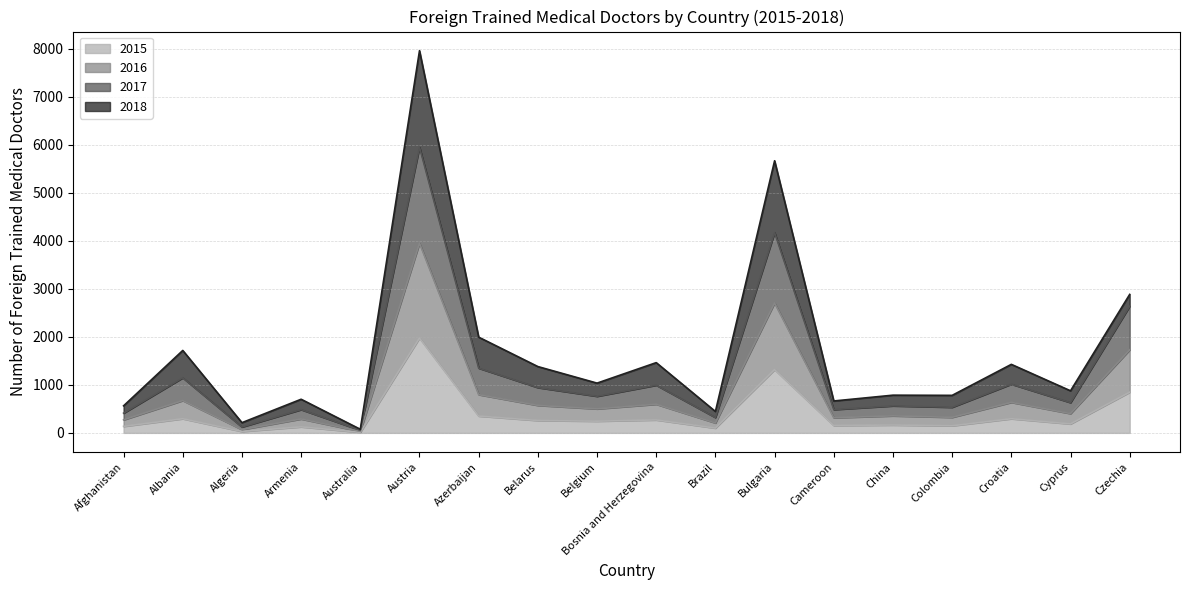

At which category is the sum across all series the highest?

Austria